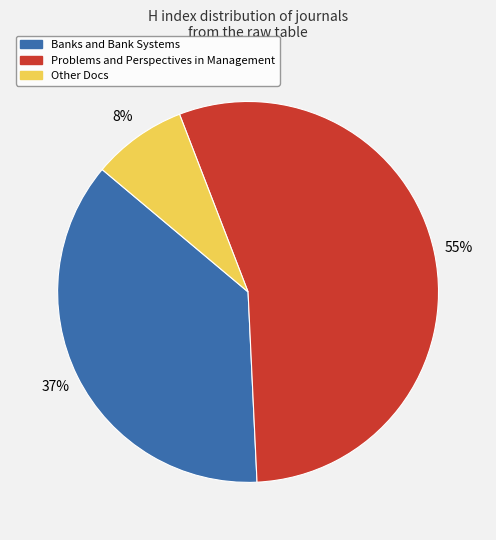

How many segments does this pie chart have?

3